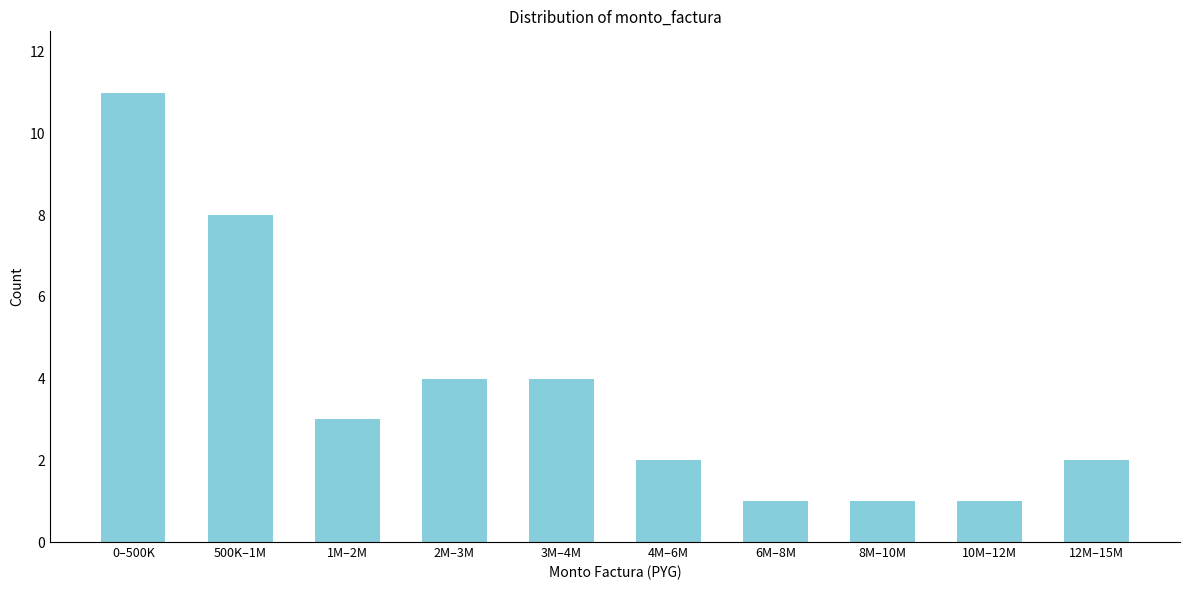

Reading left to right, extract all data points from this chart.

11	8	3	4	4	2	1	1	1	2